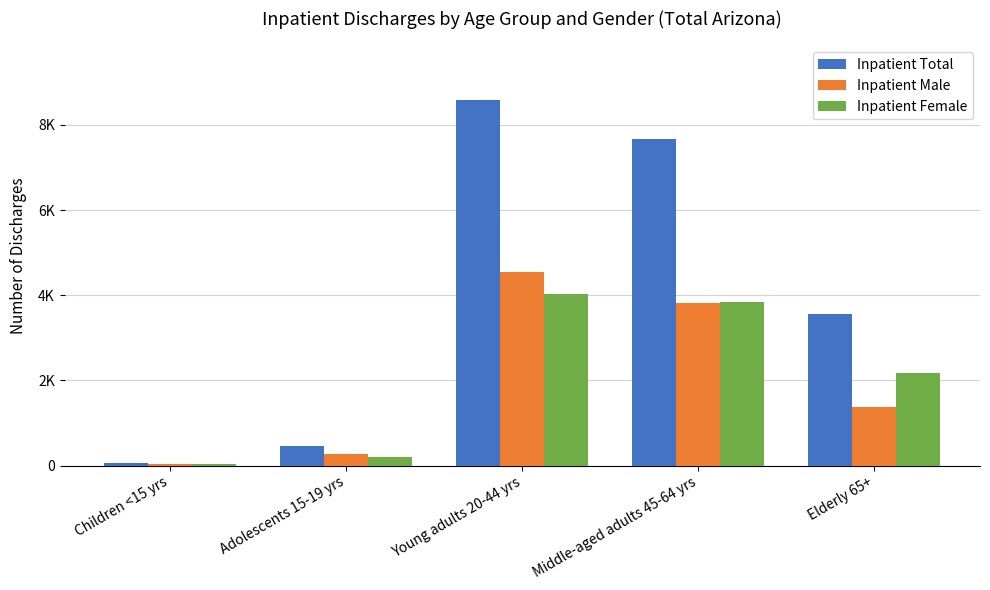

Where is Inpatient Total nearest to the value 4317?

Elderly 65+